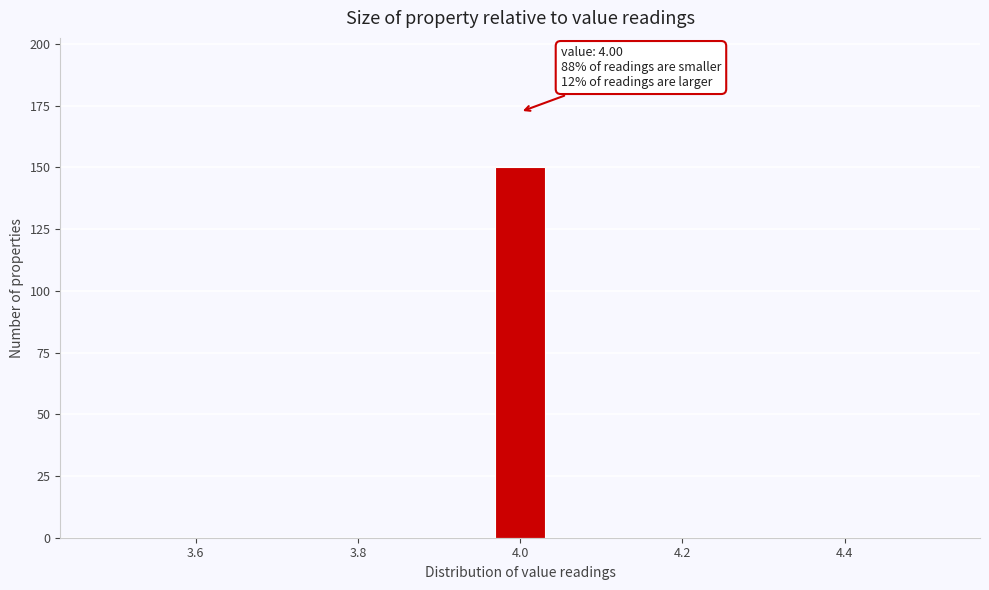

Read against the x-axis, roughly where is the centre of the tallest bar?

4.00